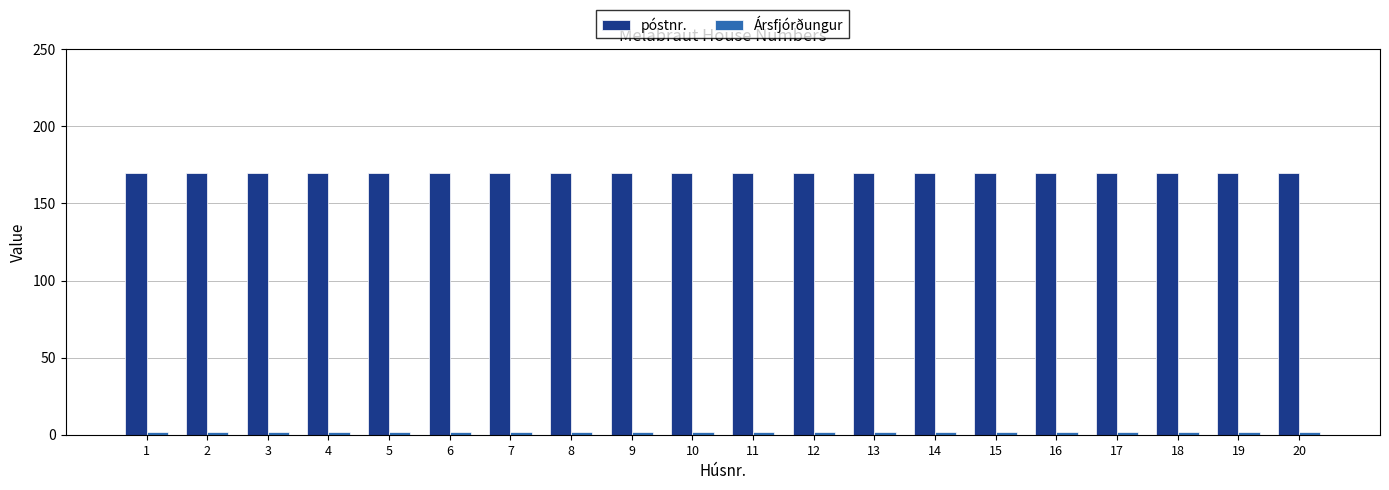

What is the greatest value displayed?

170